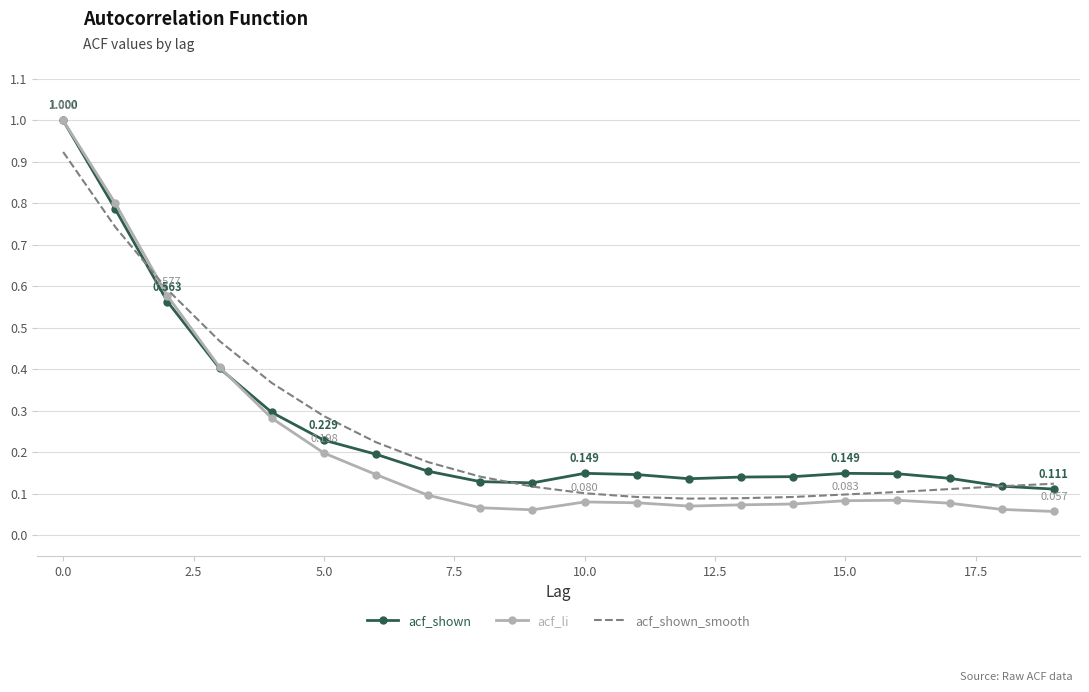

What is the label of the 15th point from the left?

14